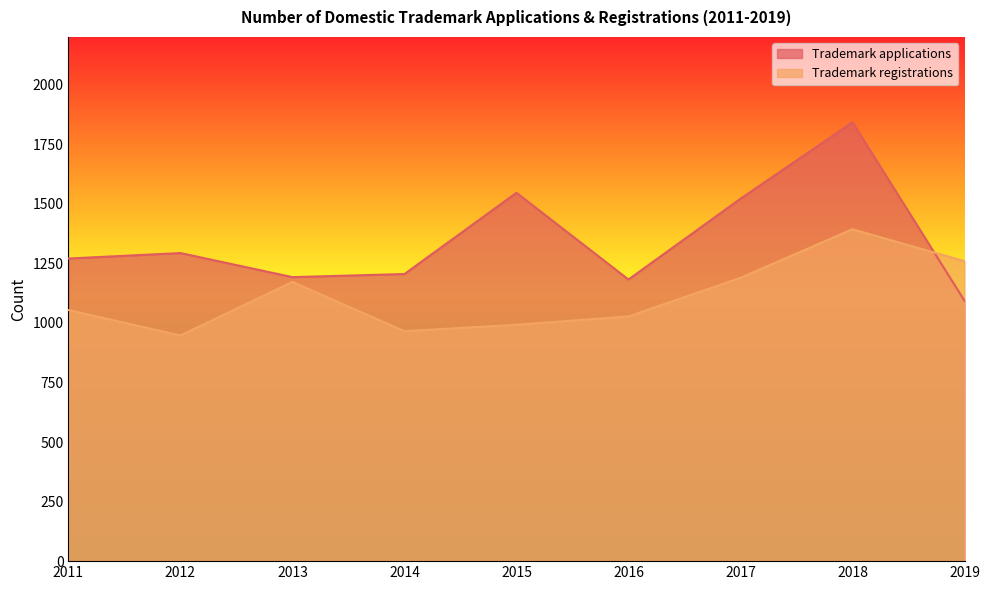

What is the highest value of the Trademark applications series?

1842